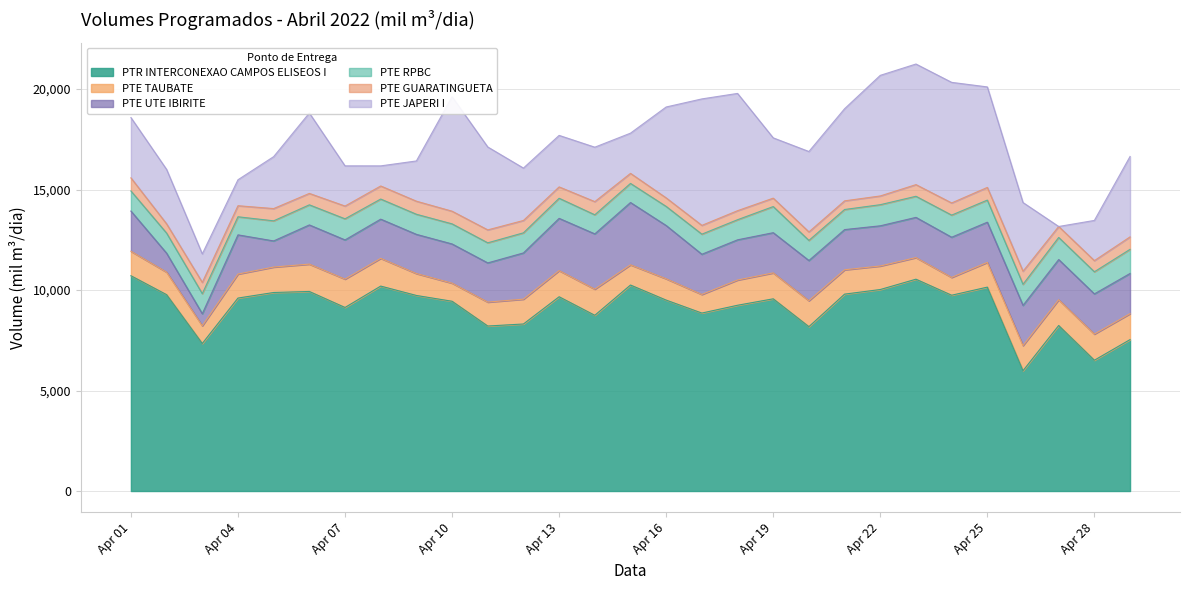

What is the difference between the second highest and second lowest values in the PTE JAPERI I series?

5000.0